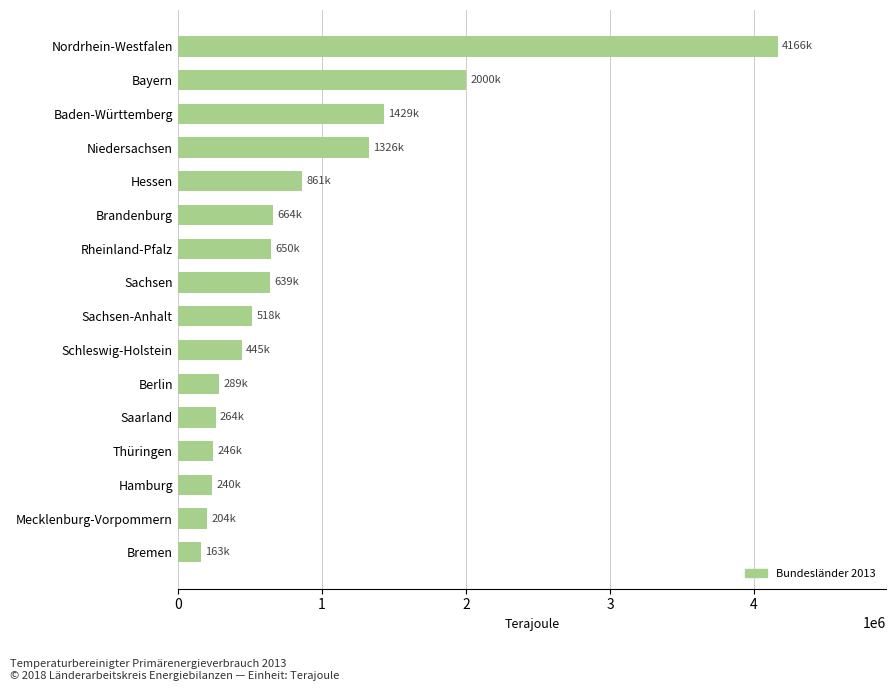

How many data points does each series have?

16